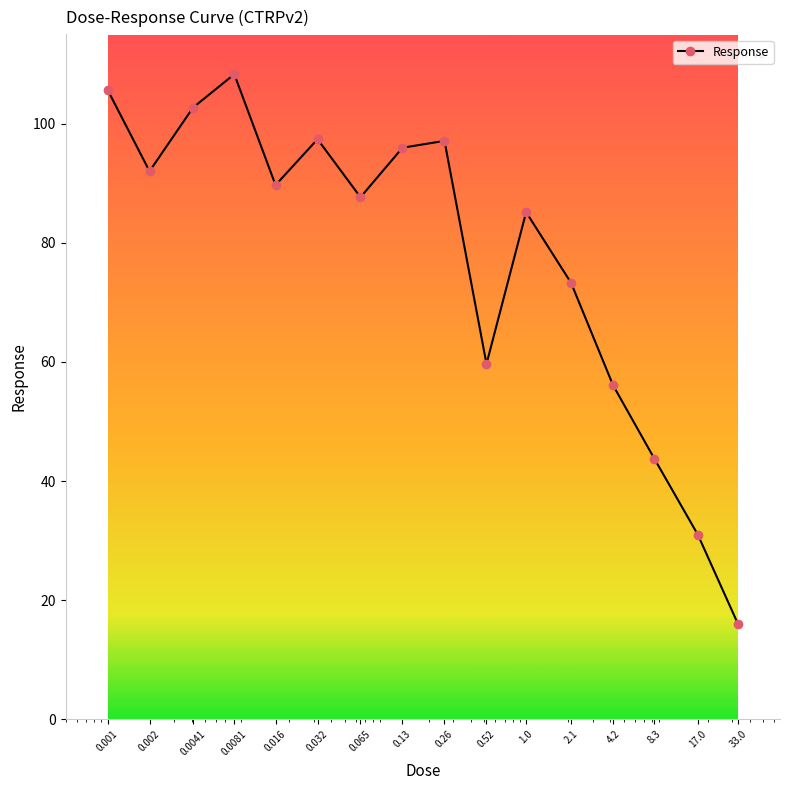

How many points are lower than both their immediate neighbors (excluding endpoints)?

4